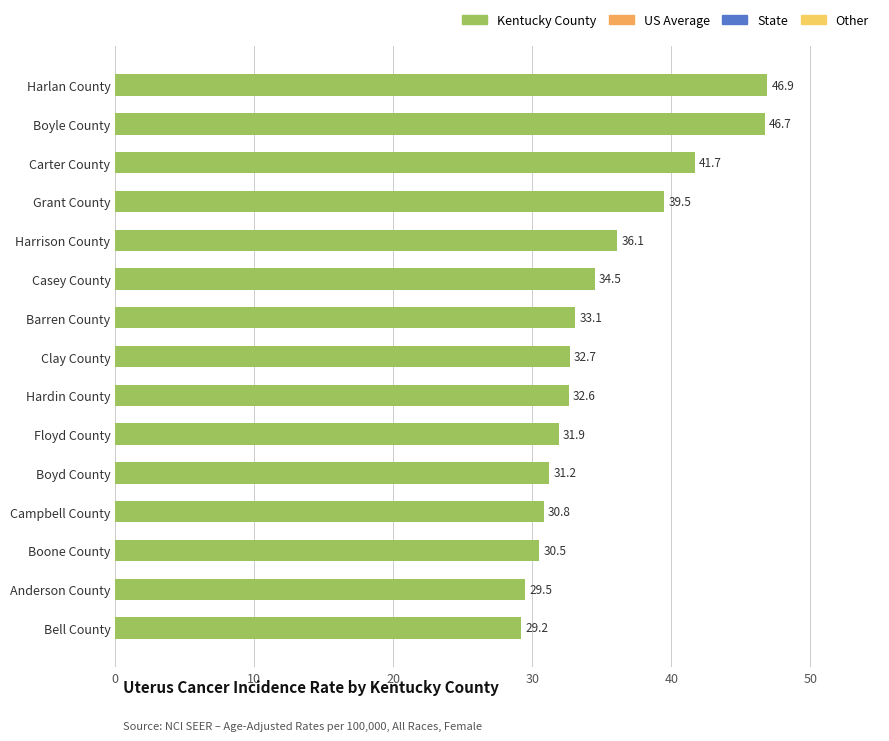

Rank the categories by value from lowest to highest.

Bell County, Anderson County, Boone County, Campbell County, Boyd County, Floyd County, Hardin County, Clay County, Barren County, Casey County, Harrison County, Grant County, Carter County, Boyle County, Harlan County